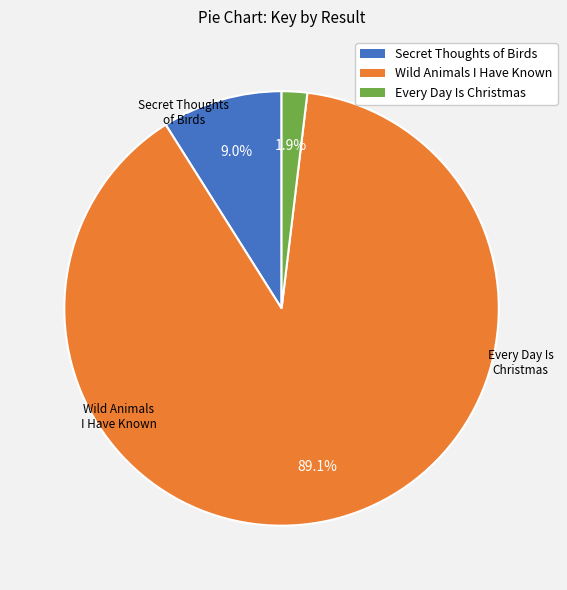

To the nearest percent, what is the difference between the largest and smallest slice percentages?

87%